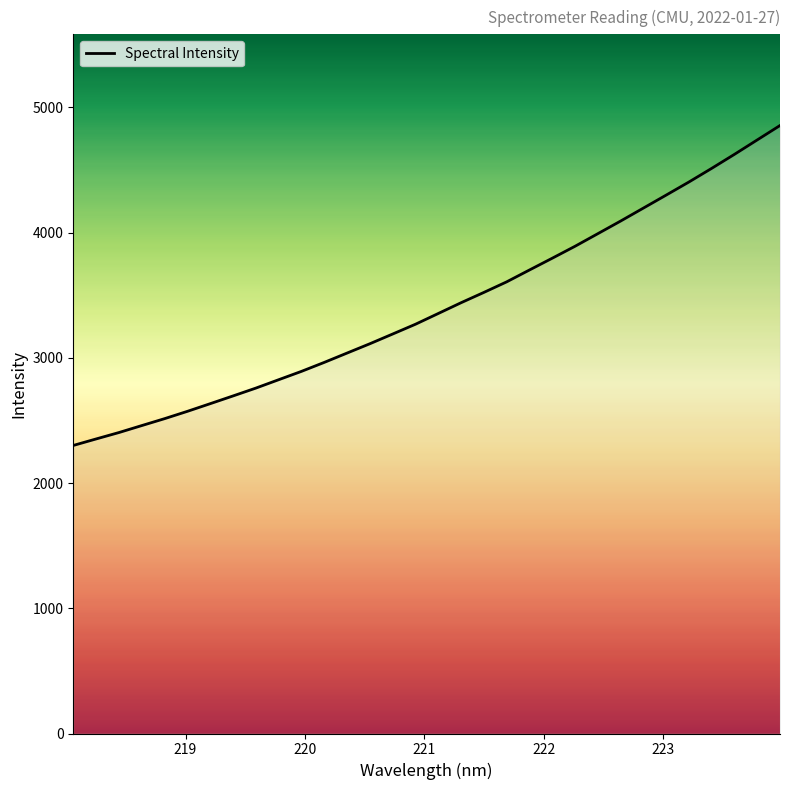

What is the difference between the maximum and minimum values?

2554.4